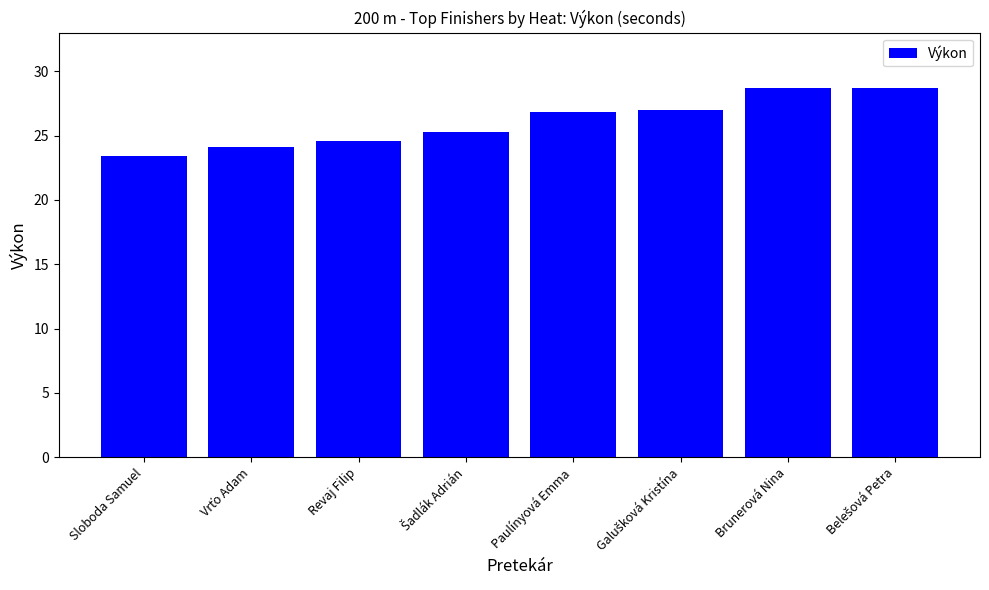

What is the smallest value displayed?

23.4